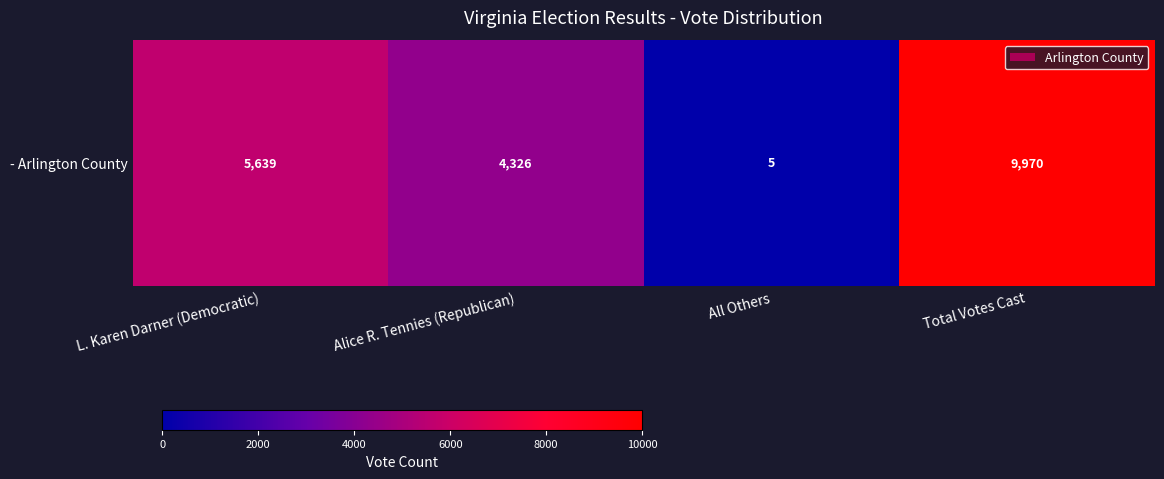

The chart shows a value of 5639 at L. Karen Darner (Democratic). True or false?

True